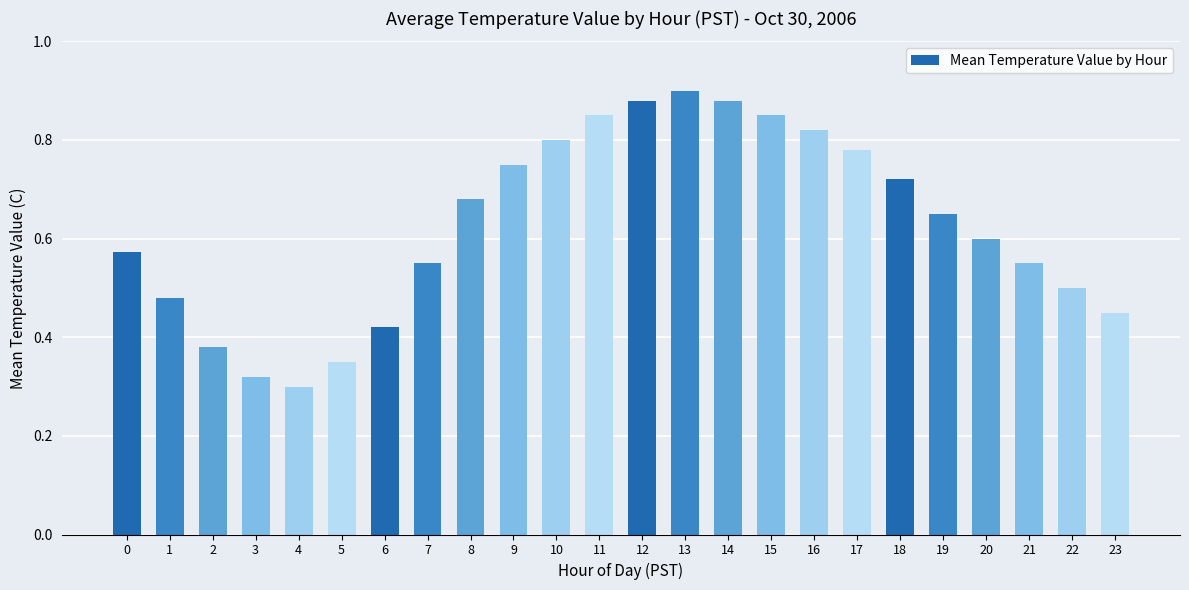

What is the sum of the values at 9 and 17?

1.5